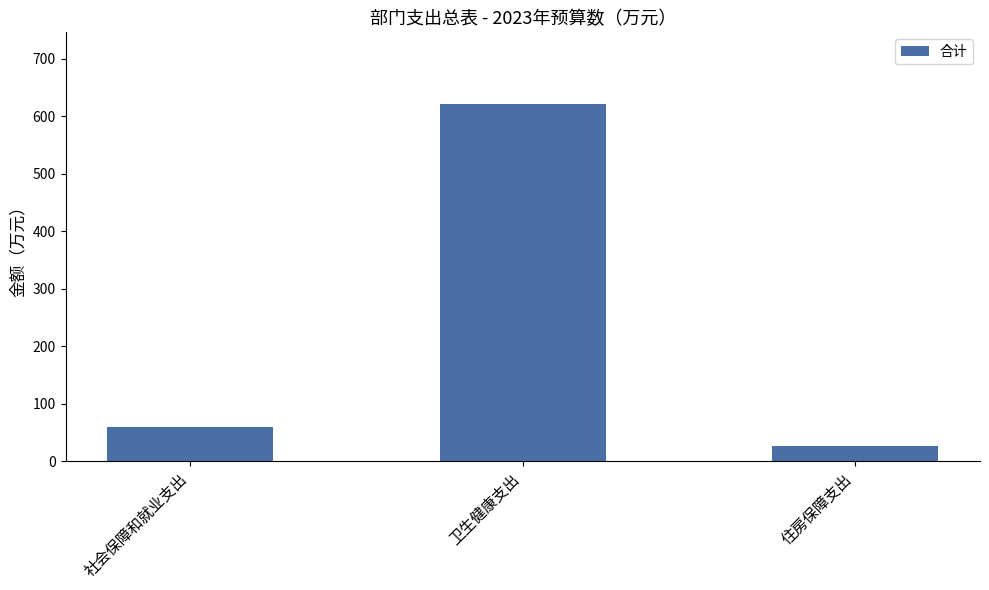

What is the ratio of the value at 社会保障和就业支出 to the value at 住房保障支出?

2.3